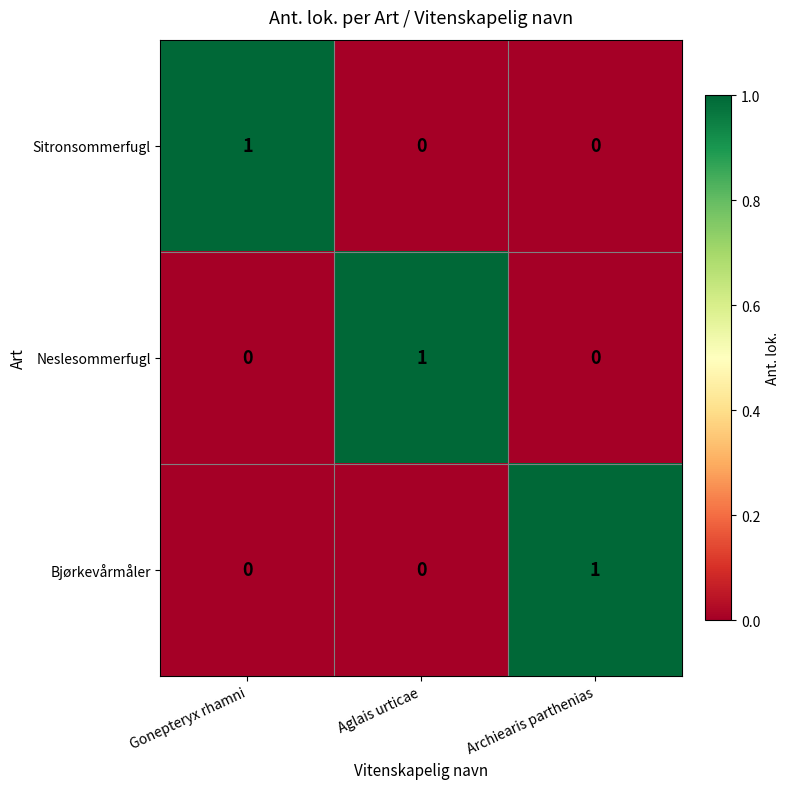

Count the Neslesommerfugl values in the range 0 to 1.

3